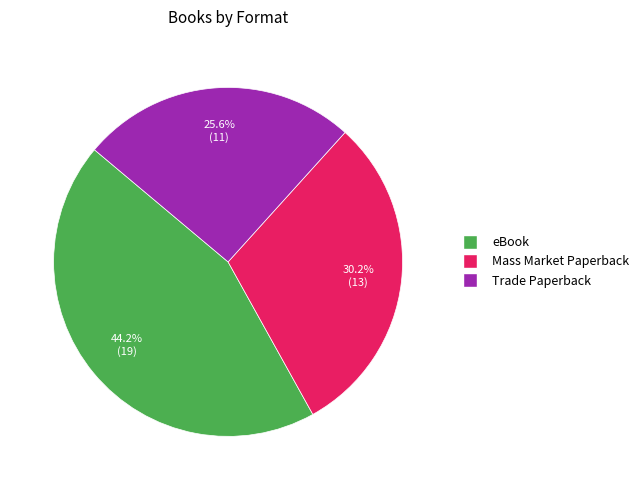

Combined, what portion of the pie is Mass Market Paperback and eBook?

74.4%